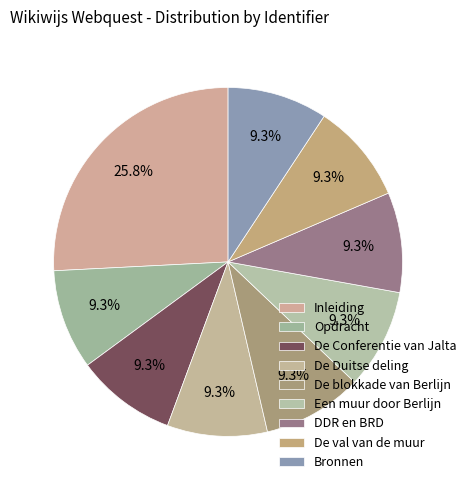

To the nearest percent, what portion does Een muur door Berlijn represent?

9%